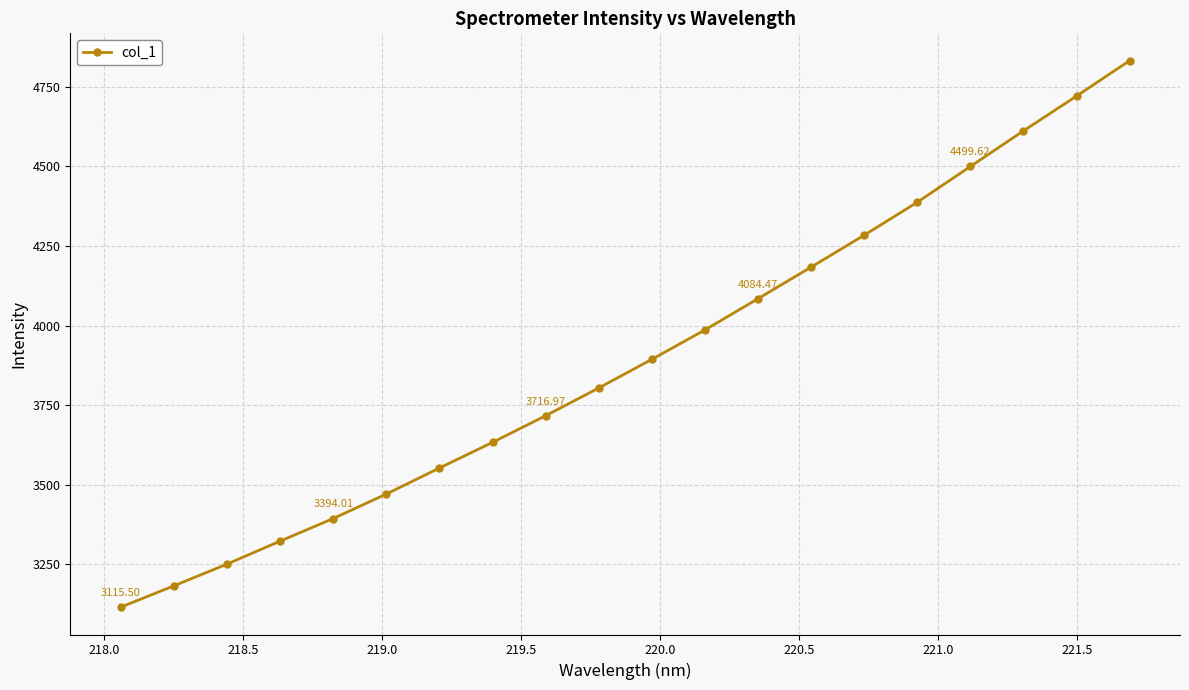

True or false: there are more than 2 points higher than both neighbors.

False